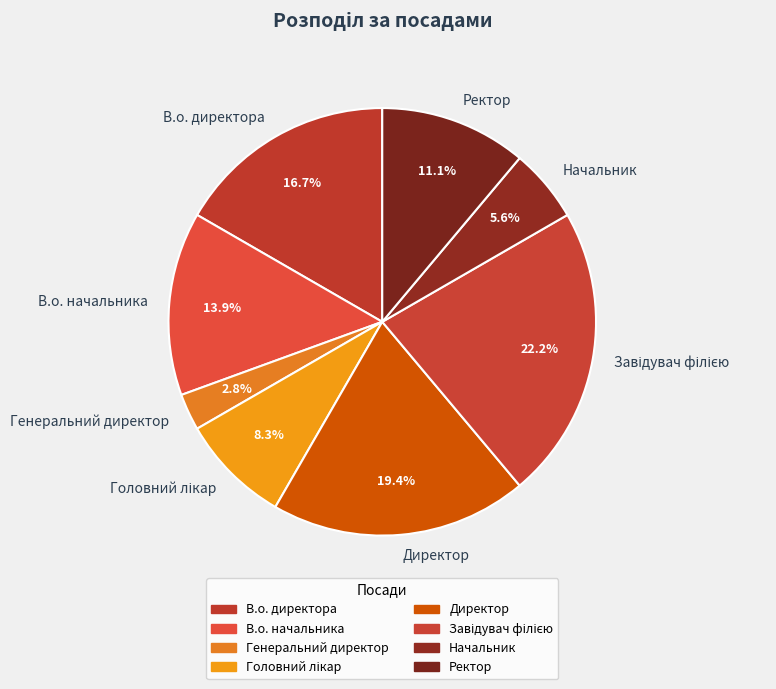

Which category has the smallest portion of the pie?

Генеральний директор